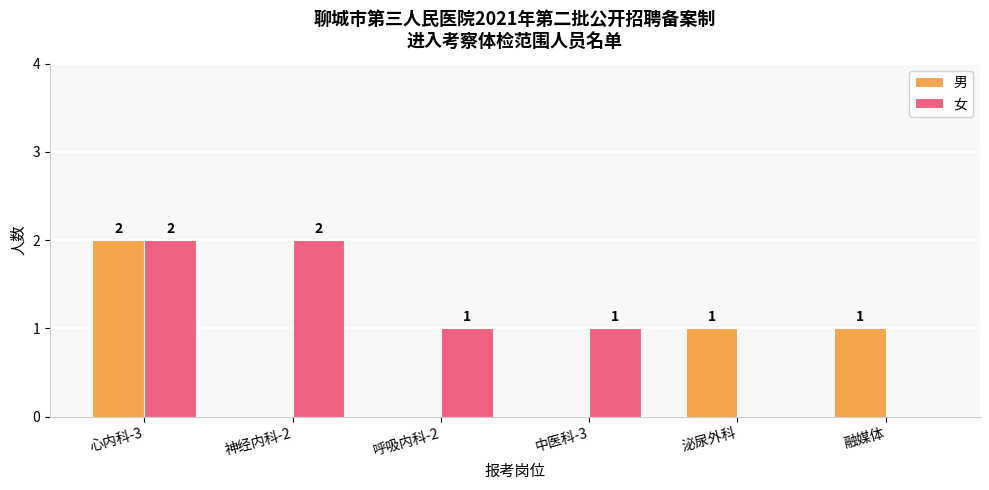

Read the 女 value at 神经内科-2.

2